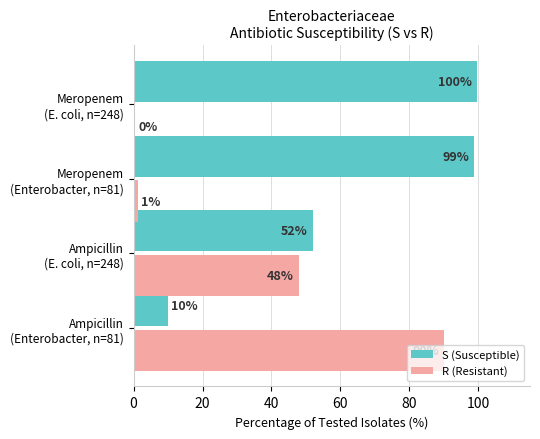

List the series in order of their overall mean, highest first.

S (Susceptible), R (Resistant)